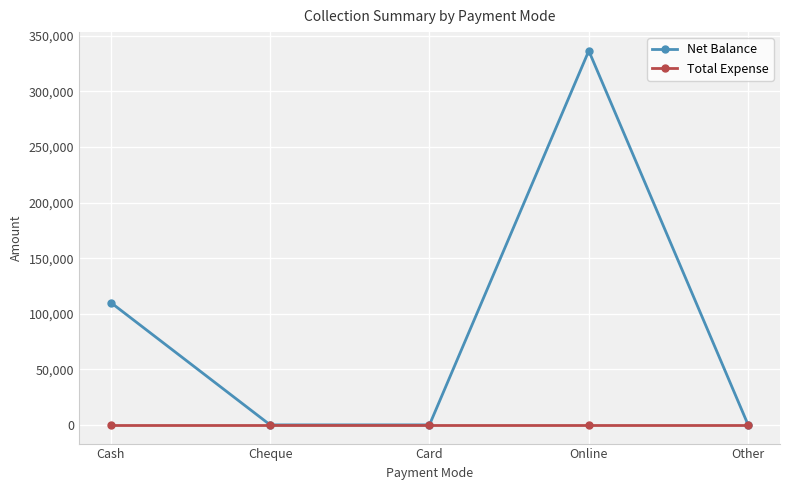

Between Cash and Other, which series saw the biggest shift?

Net Balance